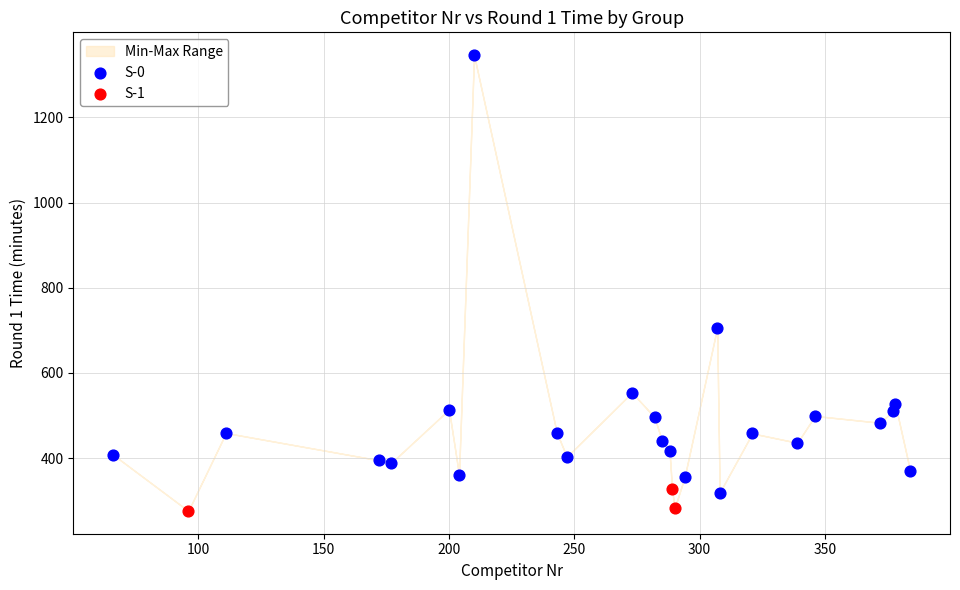

Which series contains the lowest Y value?

S-1